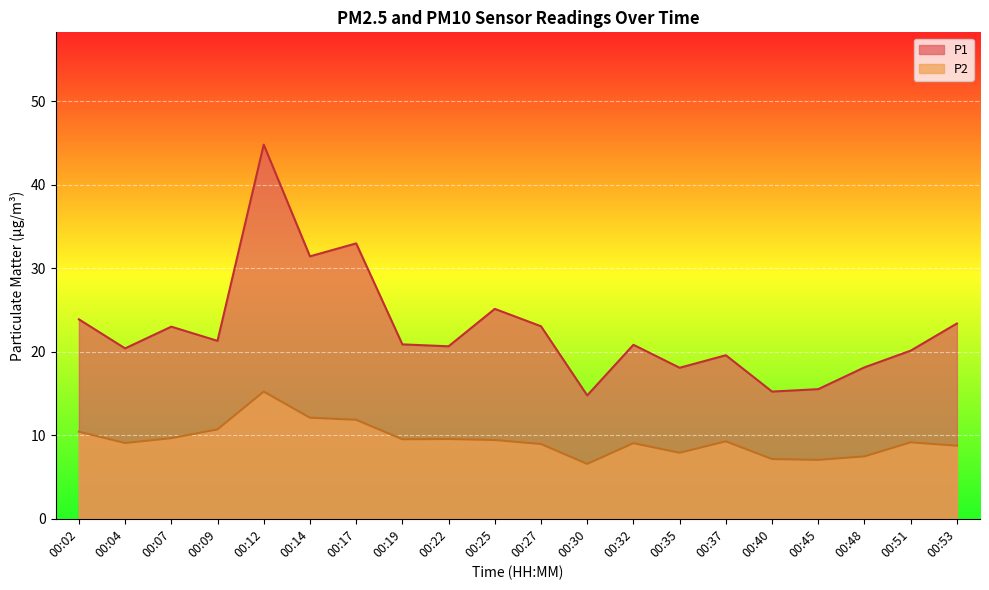

What is the sum of the P1 values at 00:09 and 00:27?

44.4